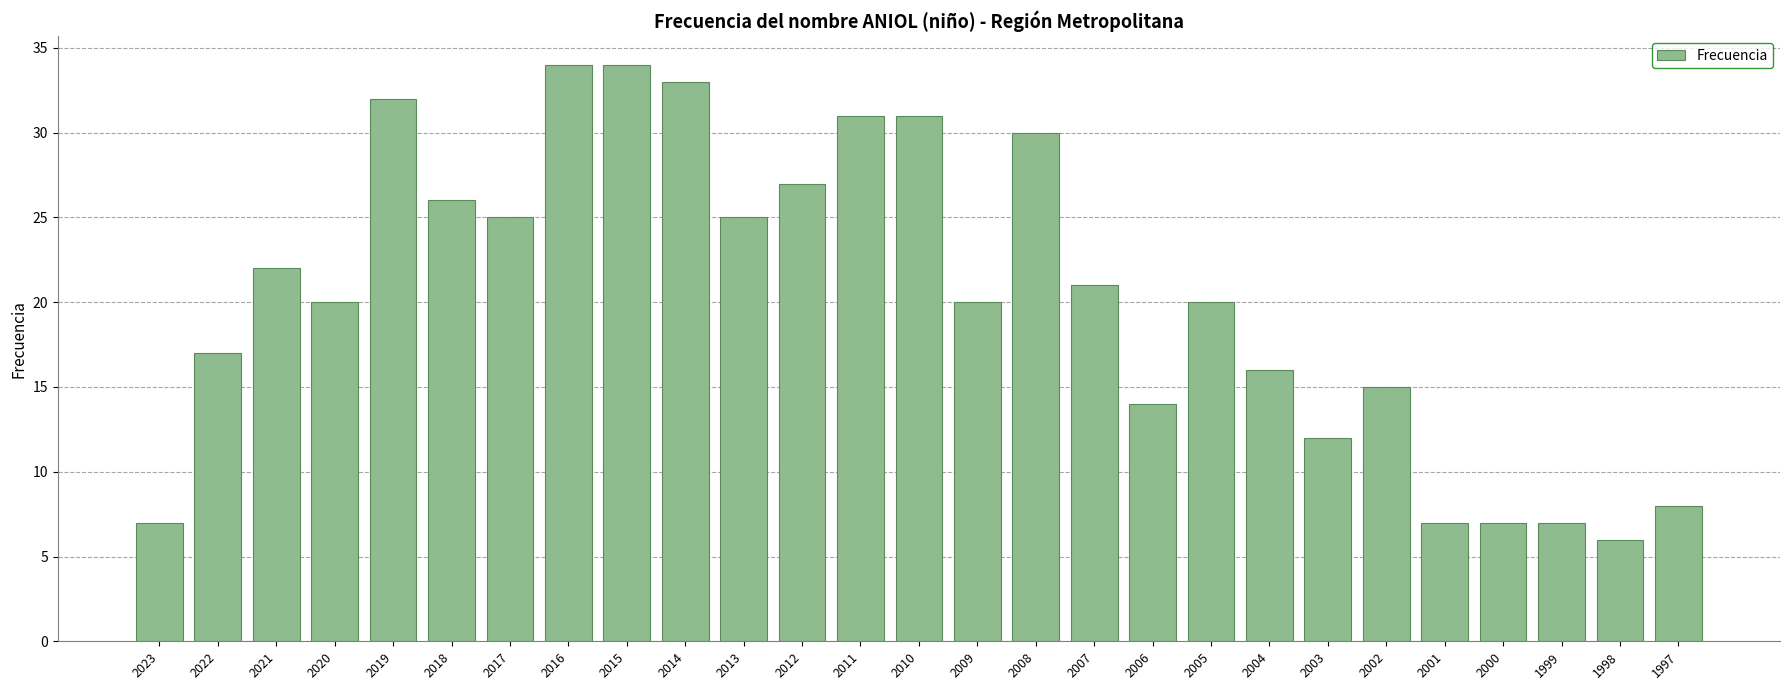

Between 1999 and 2008, which is larger?

2008